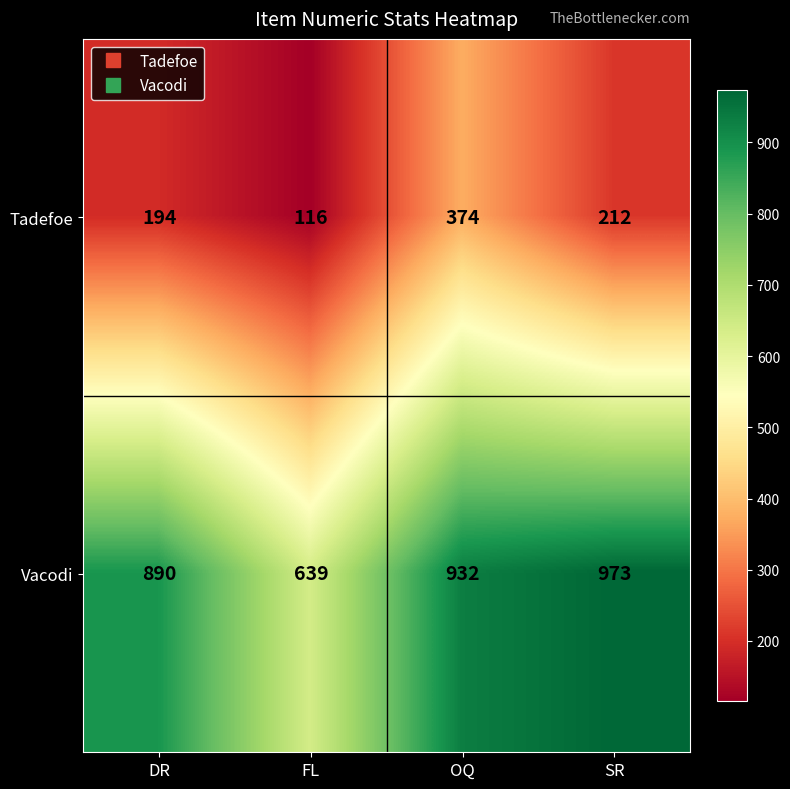

Which category has the highest value across all series?

SR